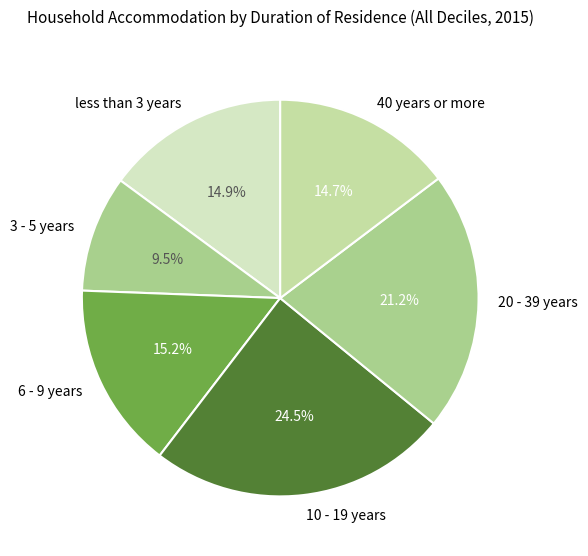

True or false: 3 - 5 years accounts for 1% of the total.

False